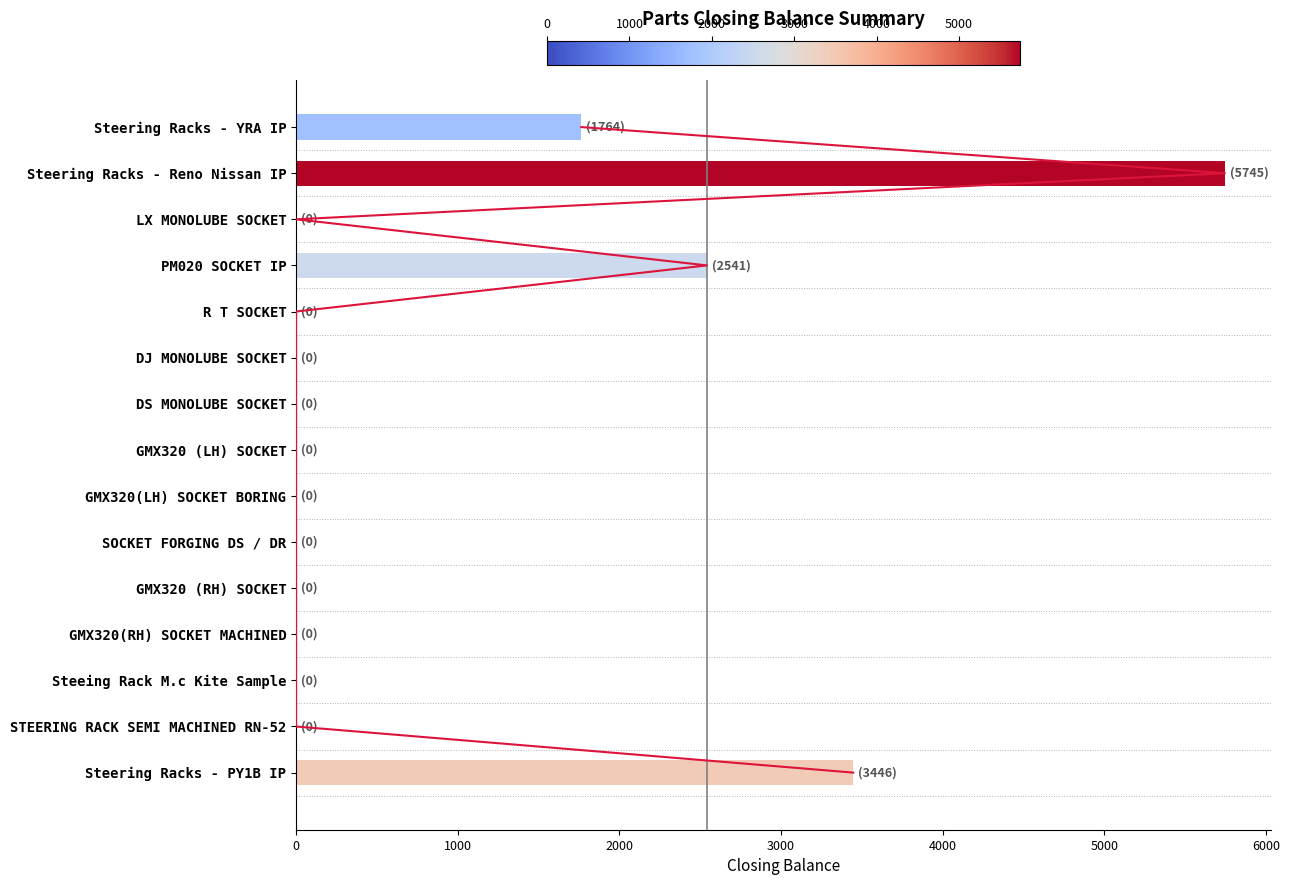

What is the greatest value displayed?

5745